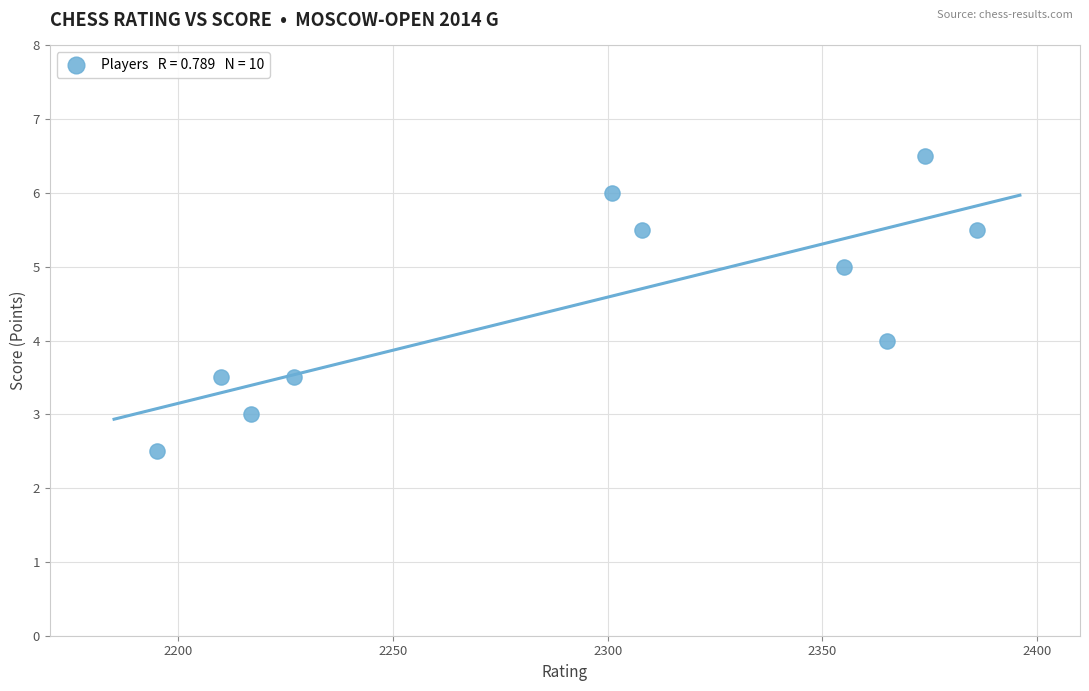

What is the average X value?

2293.8